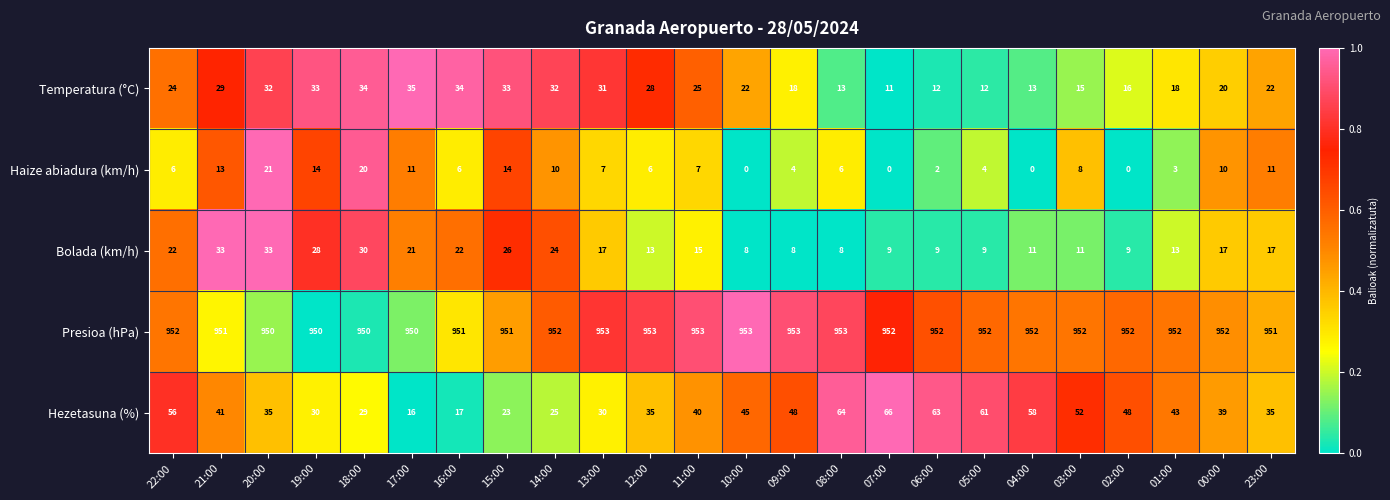

List the series in order of their peak value, highest first.

Presioa (hPa), Hezetasuna (%), Temperatura (°C), Bolada (km/h), Haize abiadura (km/h)